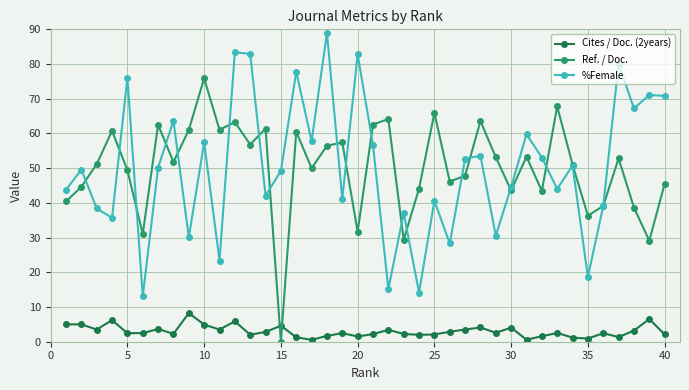

What is the highest value of the Ref. / Doc. series?

75.9